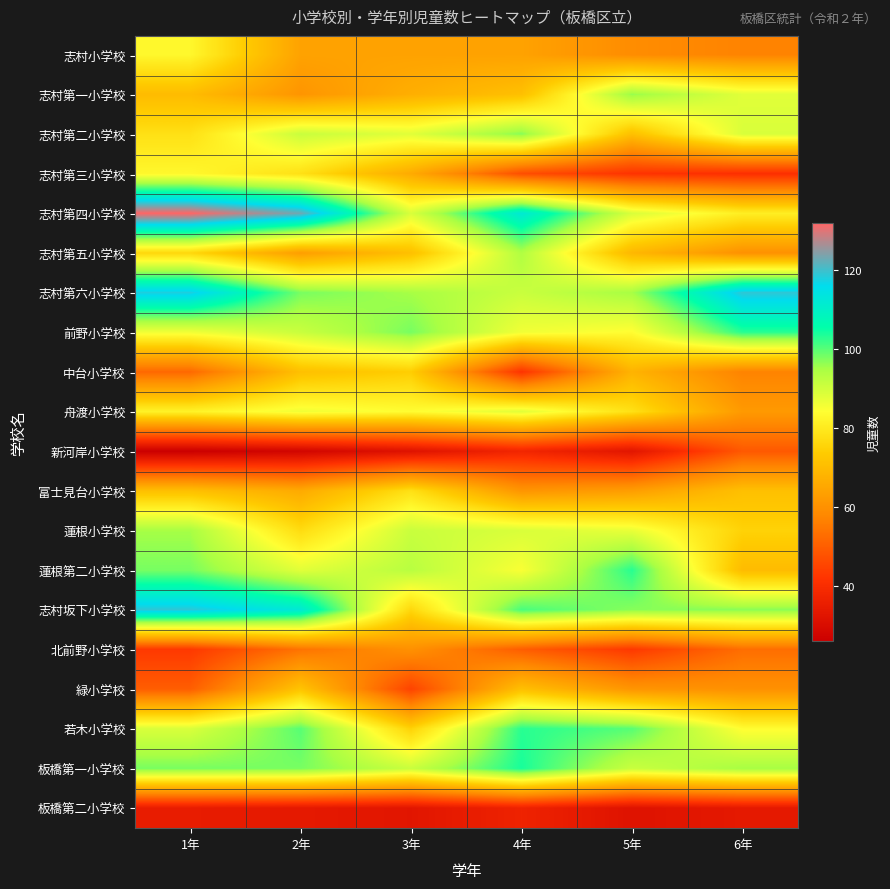

At which category is the sum across all series the highest?

1年